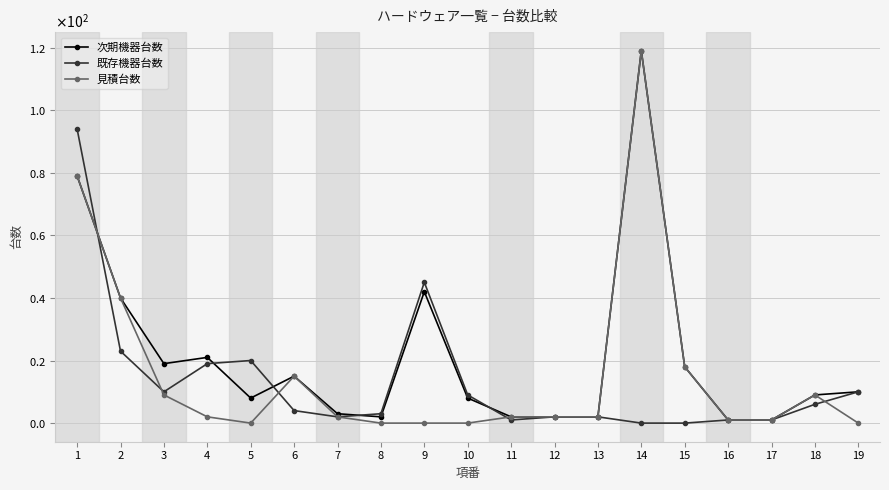

Does the chart have visible grid lines?

Yes